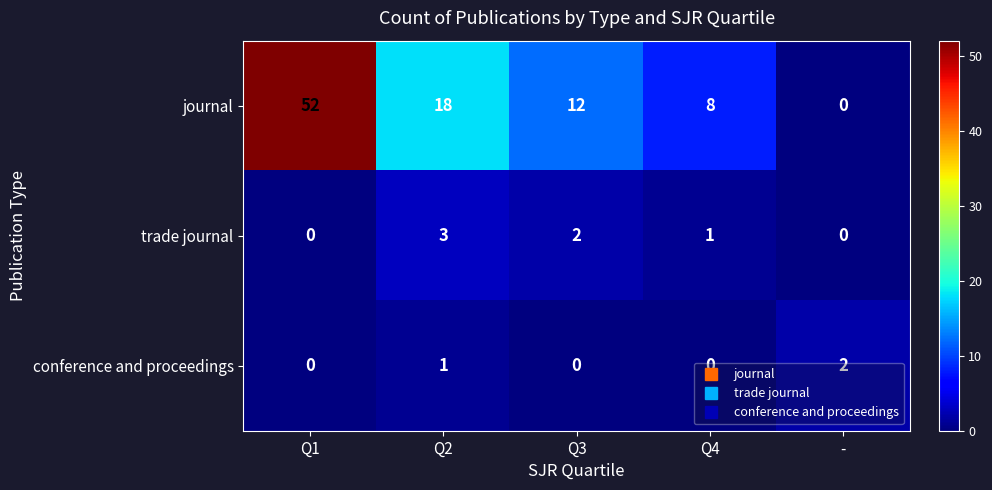

Where is trade journal nearest to the value 1?

Q4